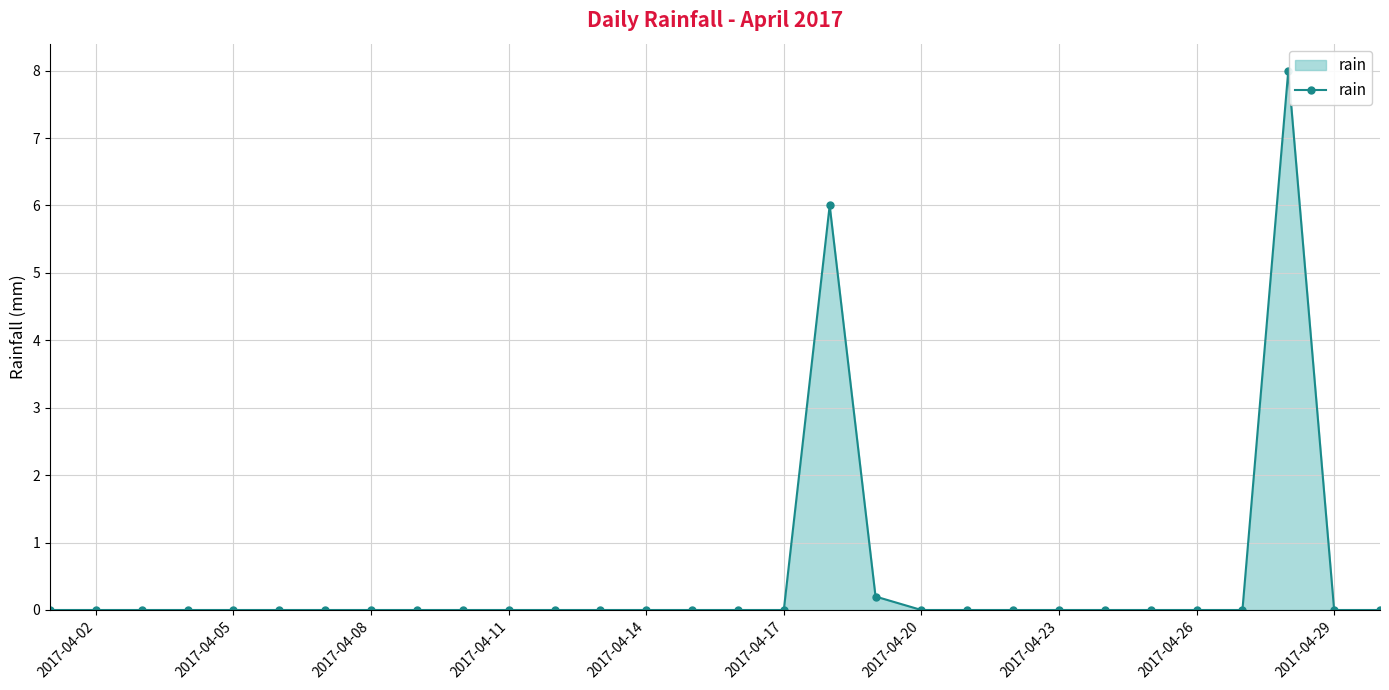

How many categories are shown in the chart?

30